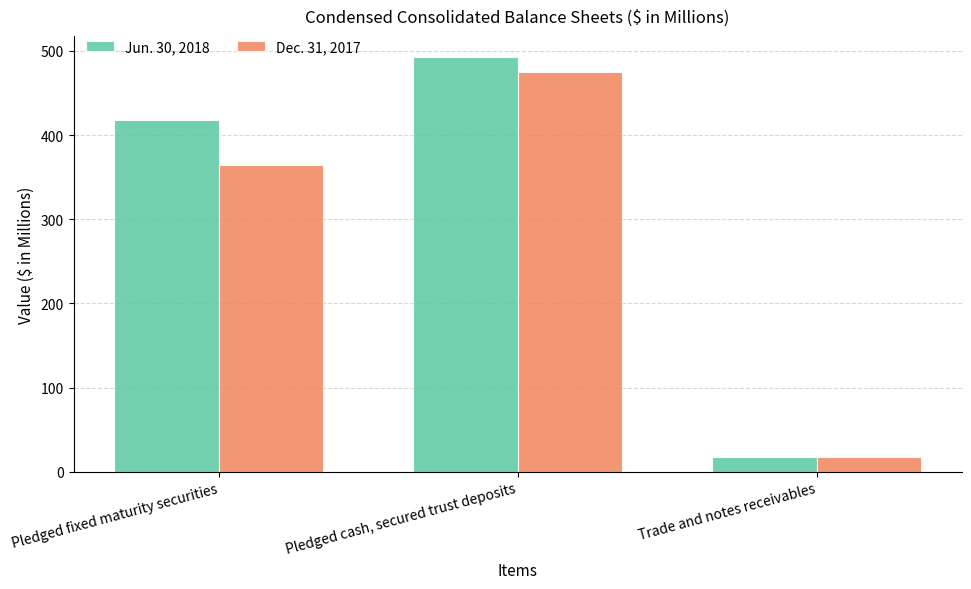

Is the value of Jun. 30, 2018 at Pledged fixed maturity securities greater than the value of Dec. 31, 2017 at Pledged cash, secured trust deposits?

No